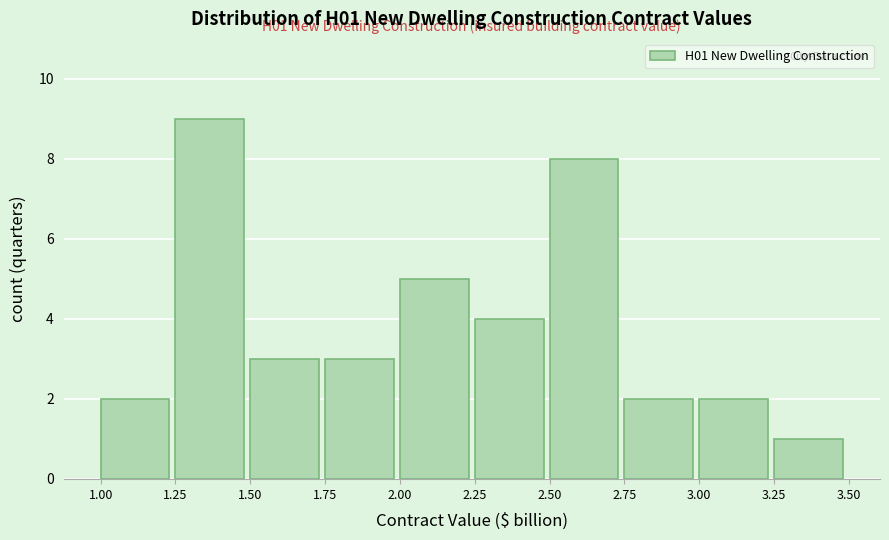

Which range on the x-axis has the tallest bar?

1.25 to 1.50